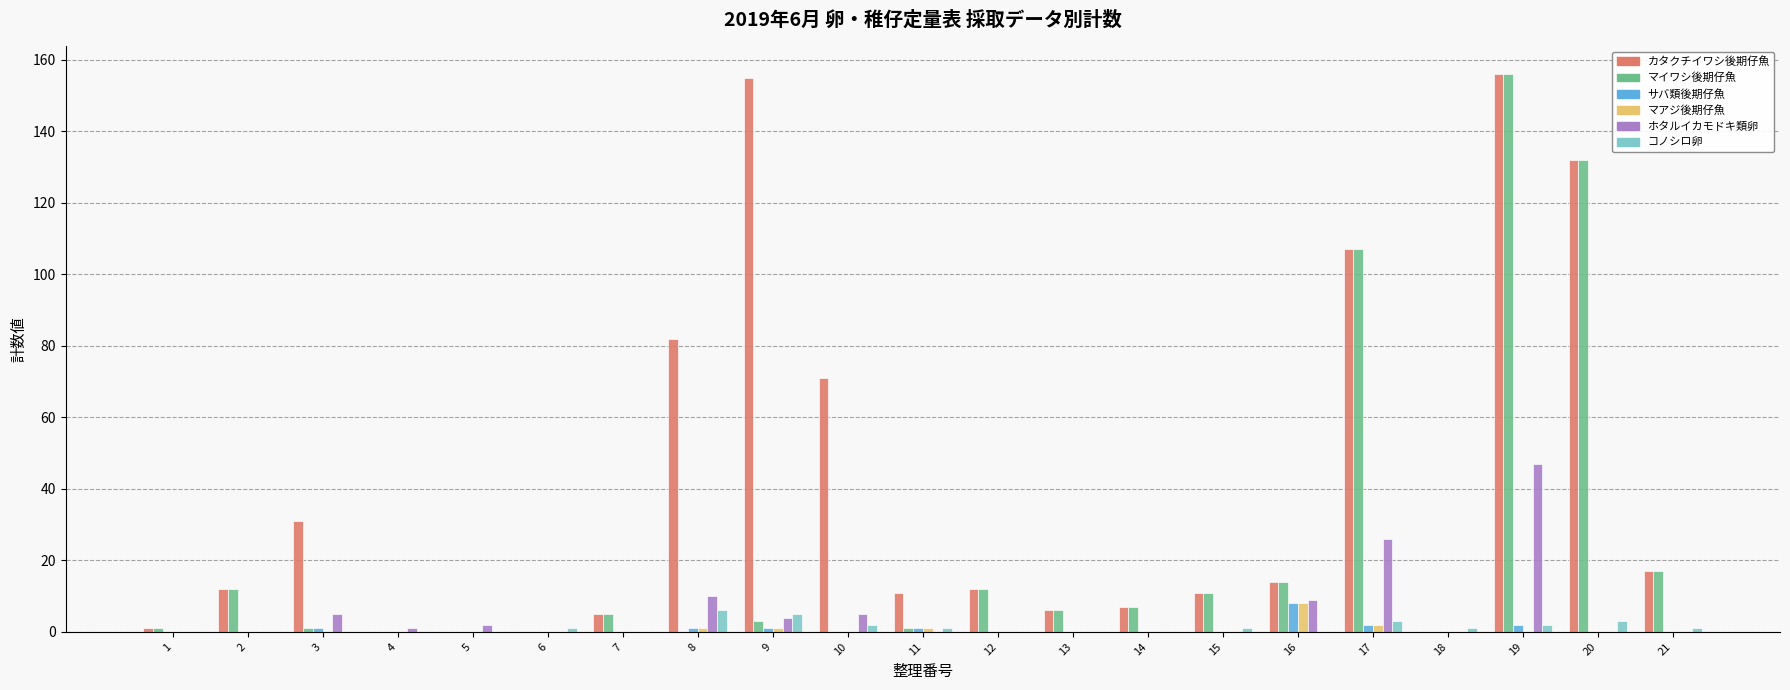

What is the maximum value shown in the chart?

156